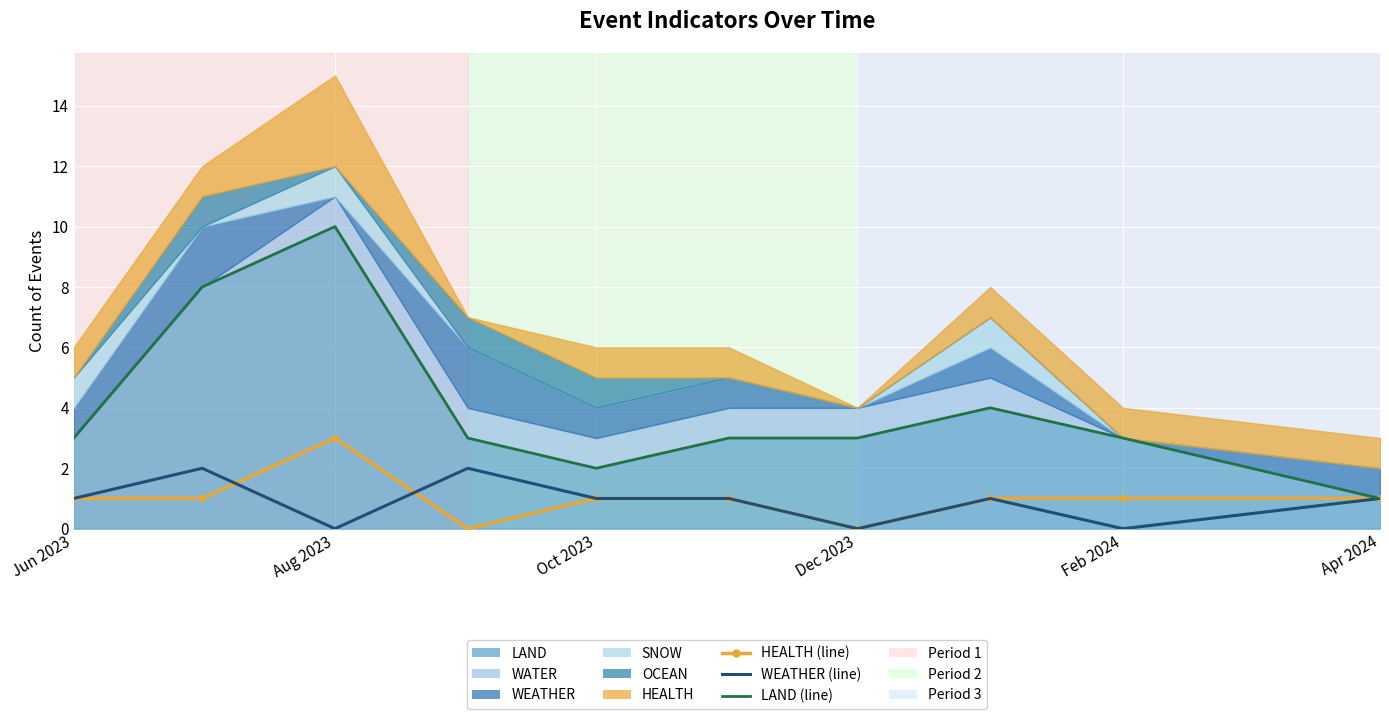

Rank the series at Apr 2024 from lowest to highest value.

HEALTH (line), WEATHER (line), LAND (line)